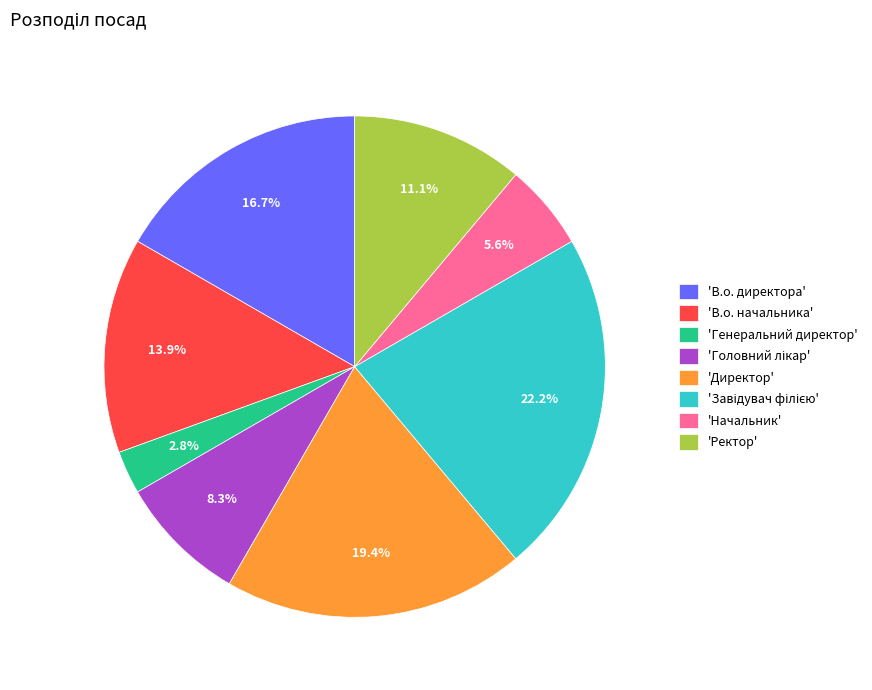

Does any single category account for the majority?

No